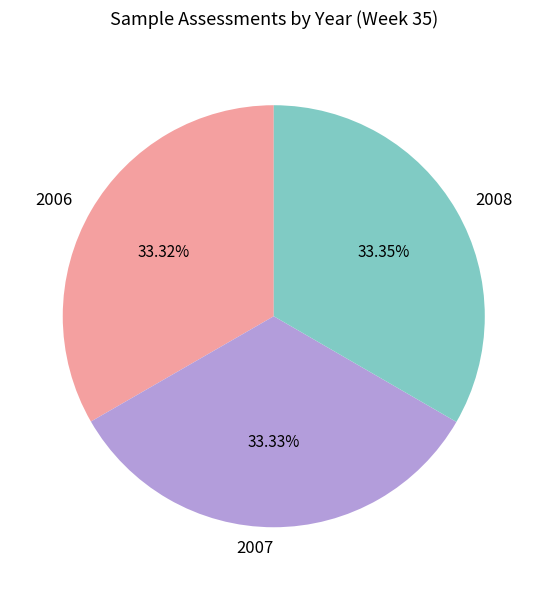

Do 2006 and 2007 together represent more than half of the pie?

Yes